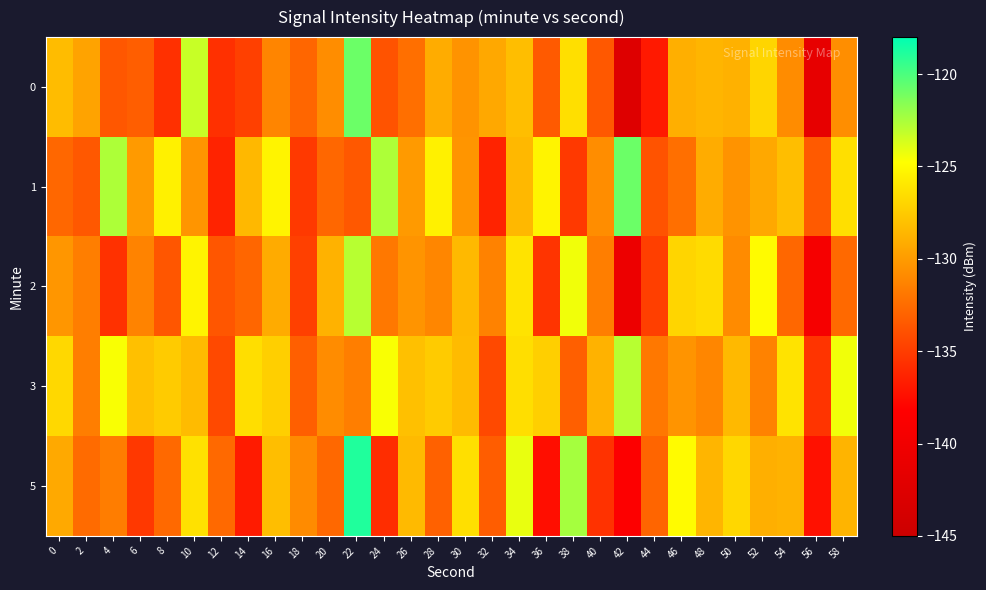

Which series has the largest total across all categories?

3